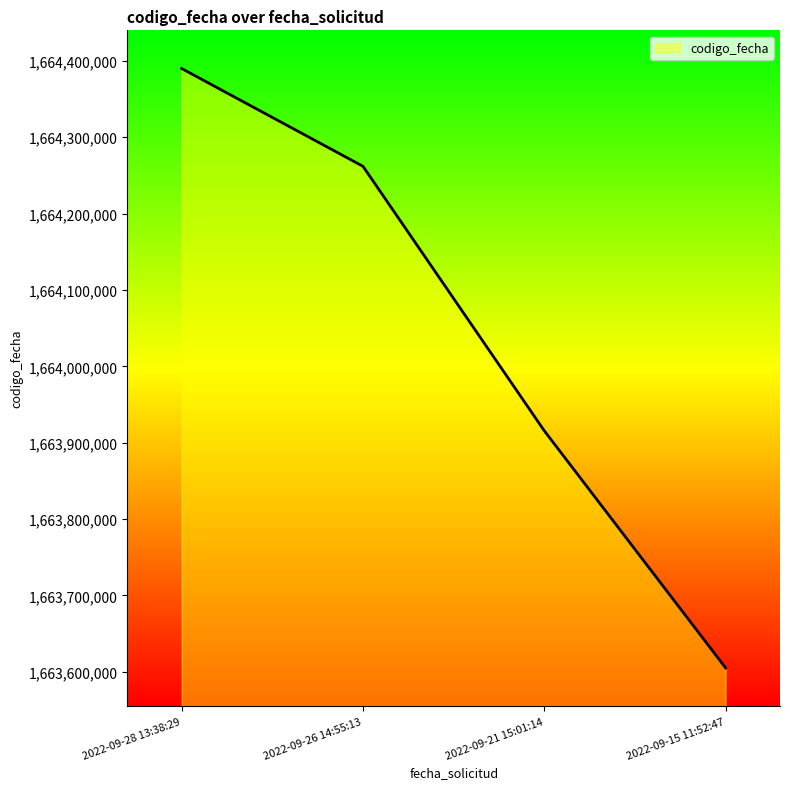

Rank the categories by value from lowest to highest.

2022-09-15 11:52:47, 2022-09-21 15:01:14, 2022-09-26 14:55:13, 2022-09-28 13:38:29